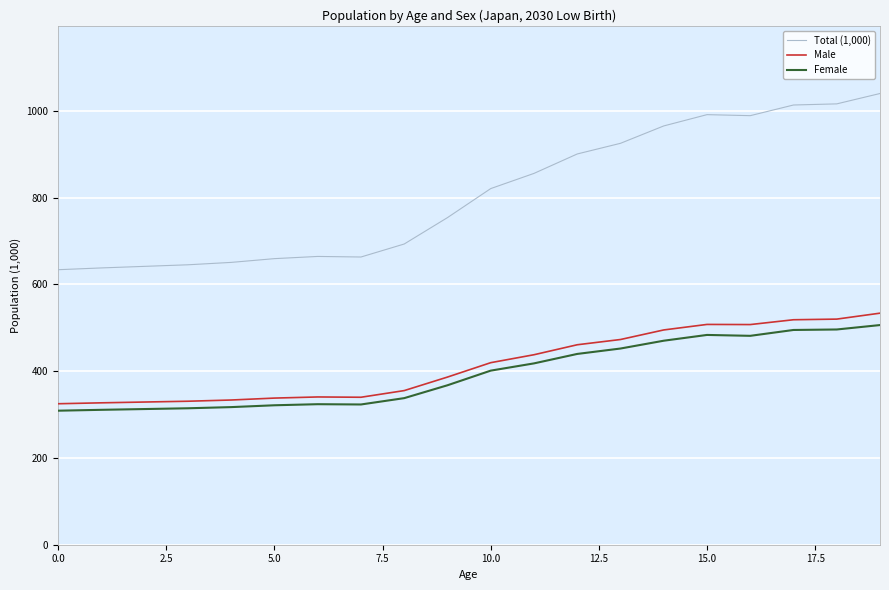

What is the sum of all Male values?

8279.4